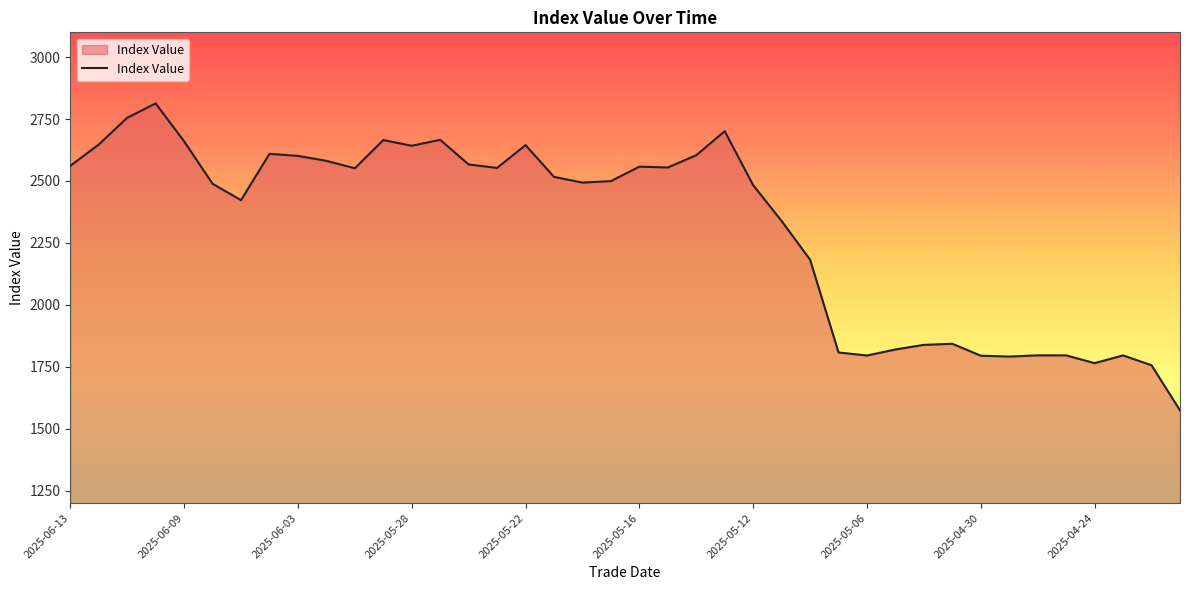

What is the maximum value shown in the chart?

2813.1